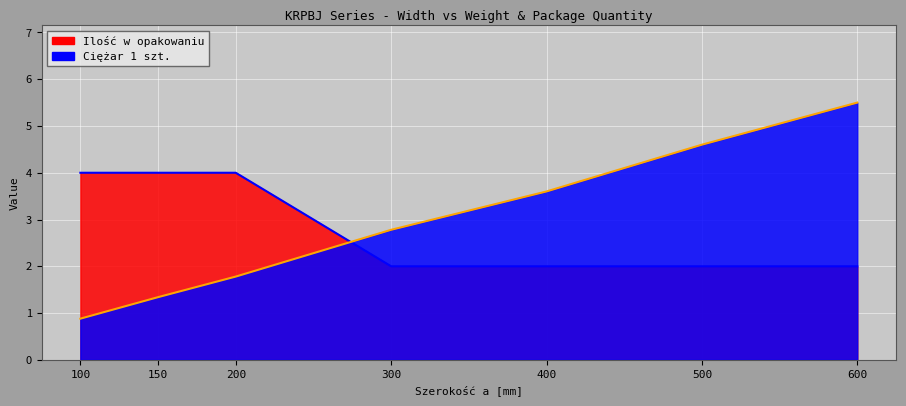

At which label does Ciężar 1 szt. reach its minimum?

100